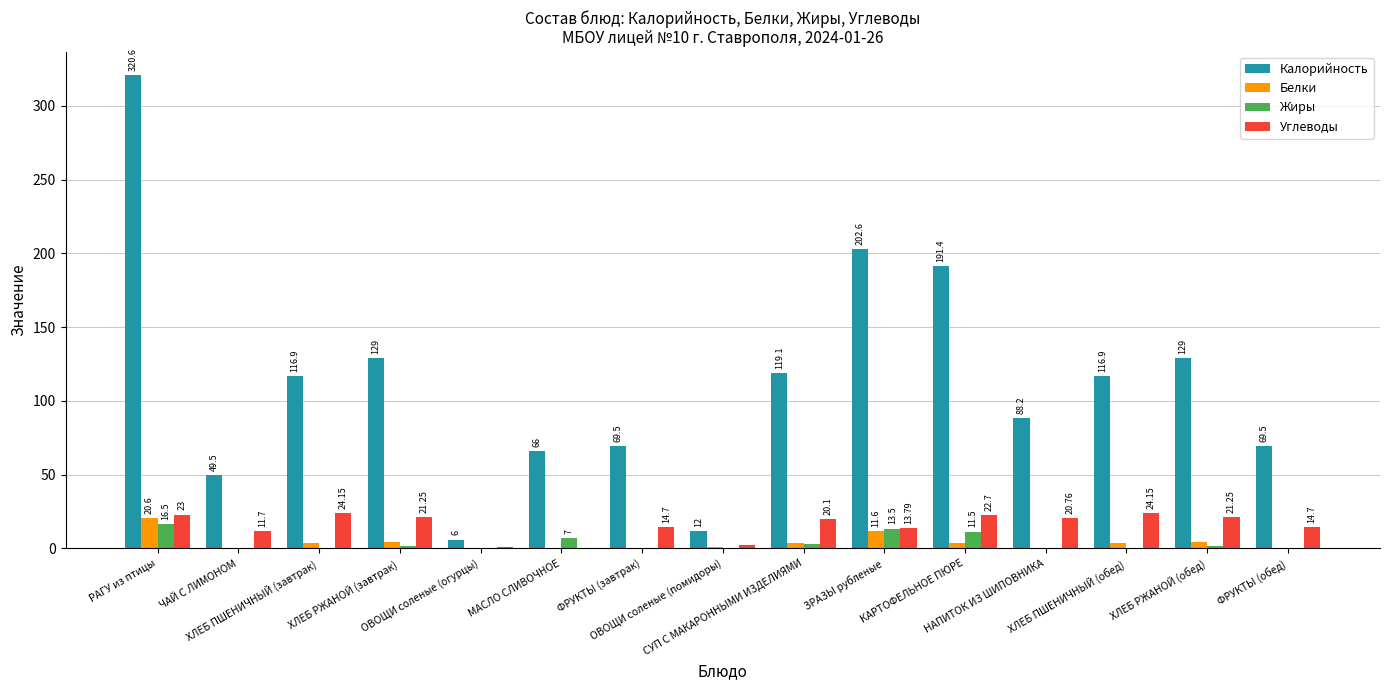

Which series has the largest total across all categories?

Калорийность